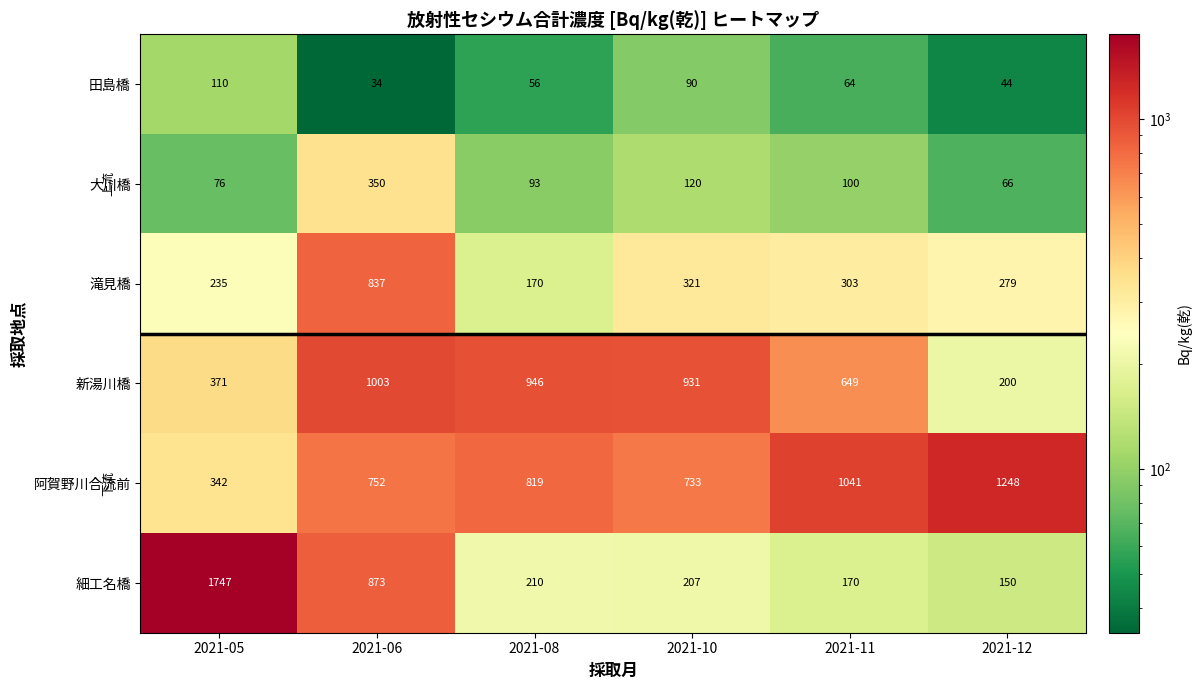

At which category is the sum across all series the highest?

2021-06